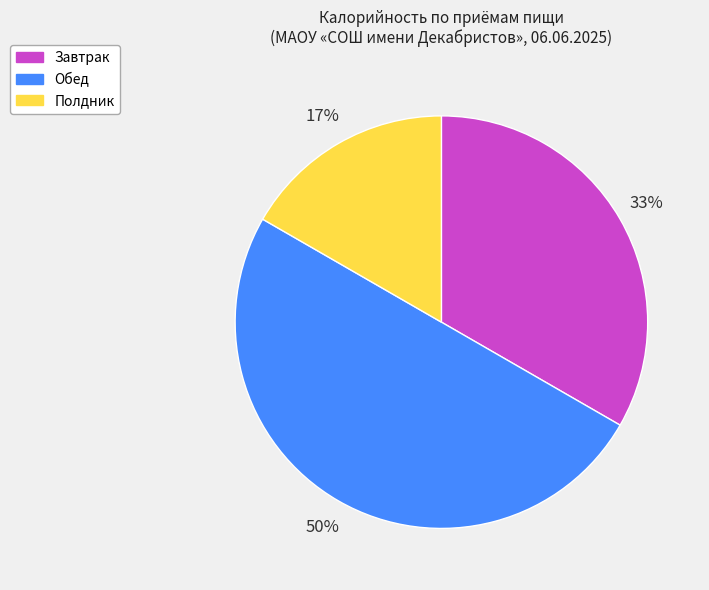

Does Полдник represent more than half of the total?

No